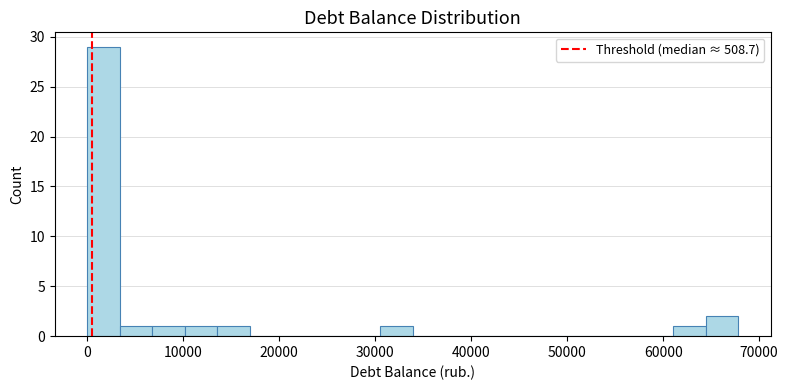

Around what value on the x-axis is the tallest bar? Give the approximate position of its centre, as read against the axis.

2000